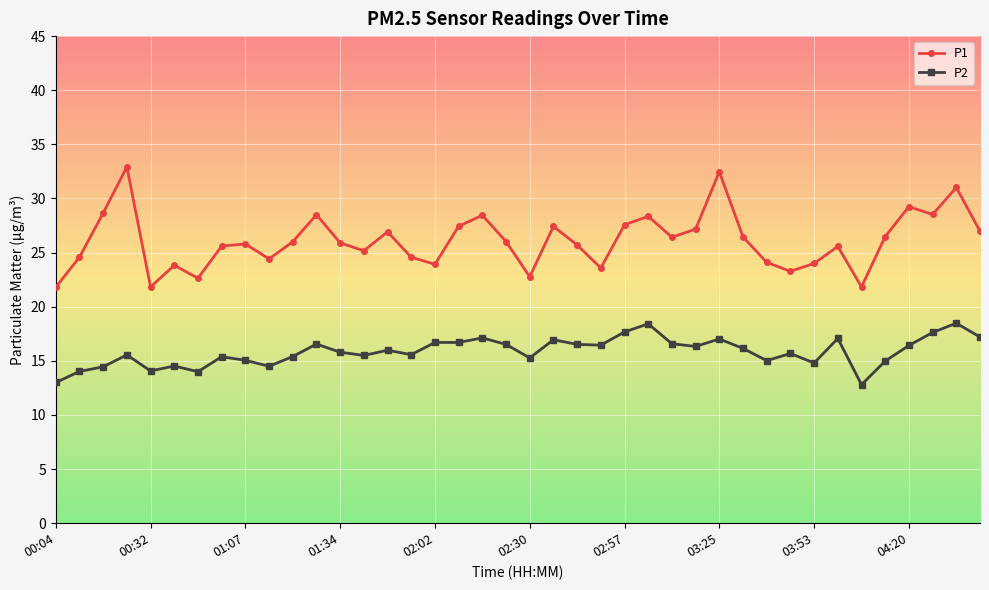

True or false: P2 has more than 1 points higher than both neighbors.

True